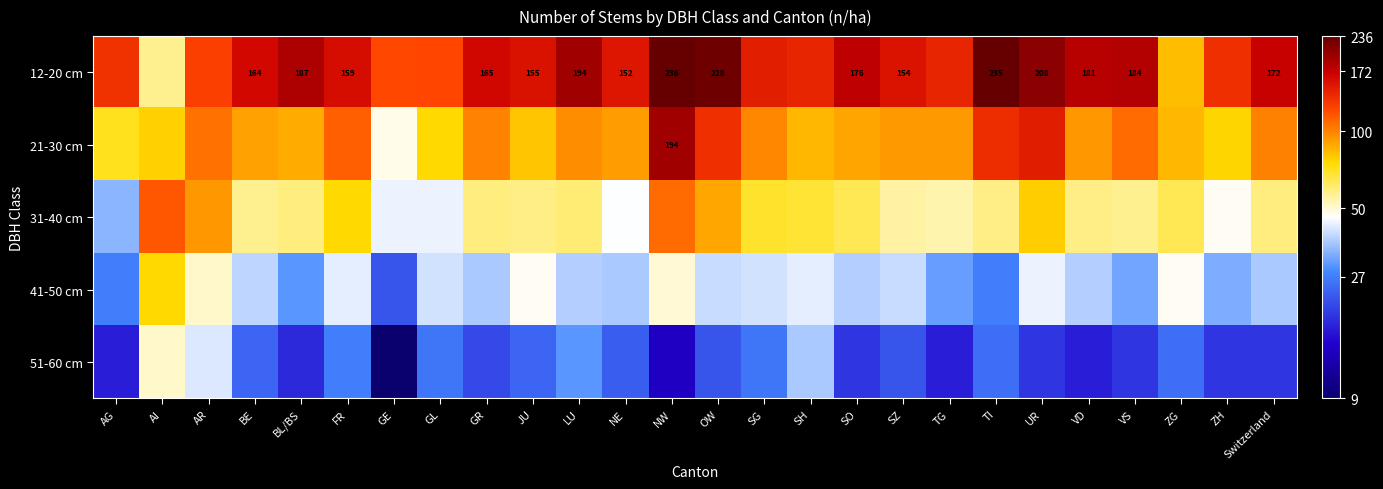

What is the spread (max minus min) of values at Switzerland?

153